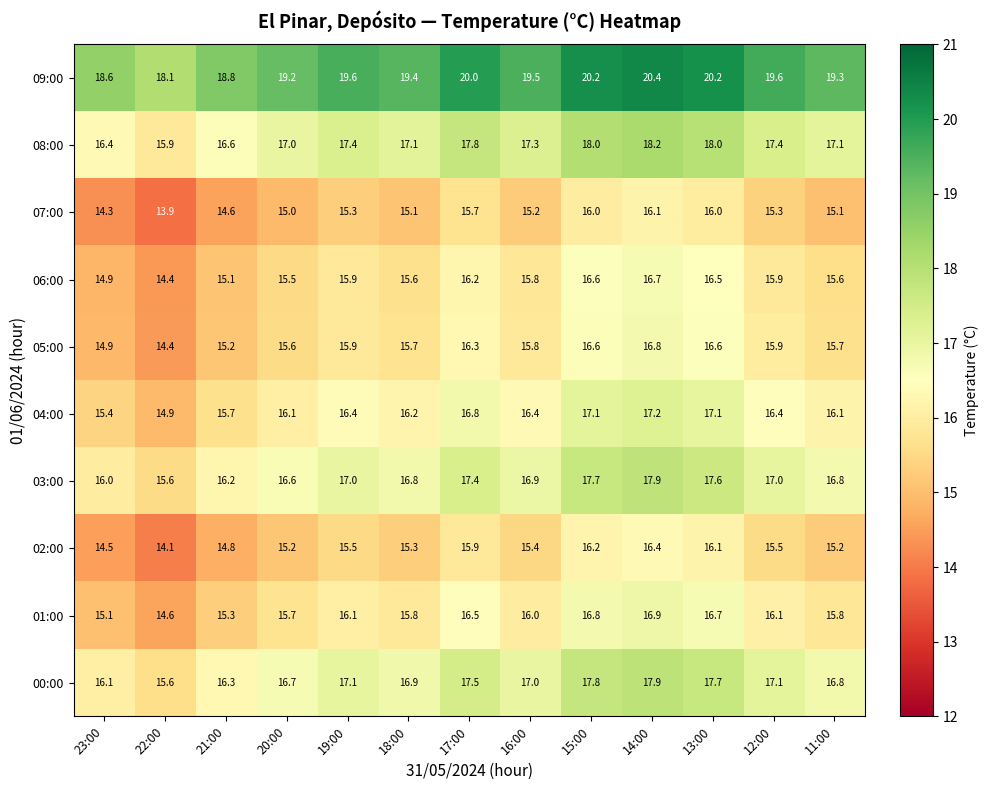

Is it true that 07:00 equals 10.3 at 16:00?

False